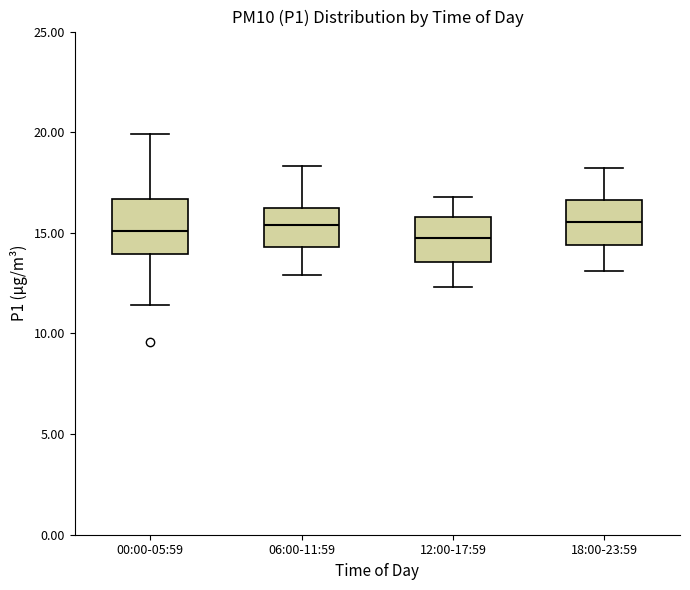

Reading left to right, transcribe this box plot: for each box, give where its median line is, the range the box spans, and where its two whiskers end, as read against the y-axis. The values are not printed on the chart, so give them approximately, as read against the axis.

00:00-05:59: median 15.0, box 14.0 to 16.5, whiskers 11.5 to 20.0
06:00-11:59: median 15.5, box 14.5 to 16.0, whiskers 13.0 to 18.5
12:00-17:59: median 15.0, box 13.5 to 16.0, whiskers 12.5 to 17.0
18:00-23:59: median 15.5, box 14.5 to 16.5, whiskers 13.0 to 18.0